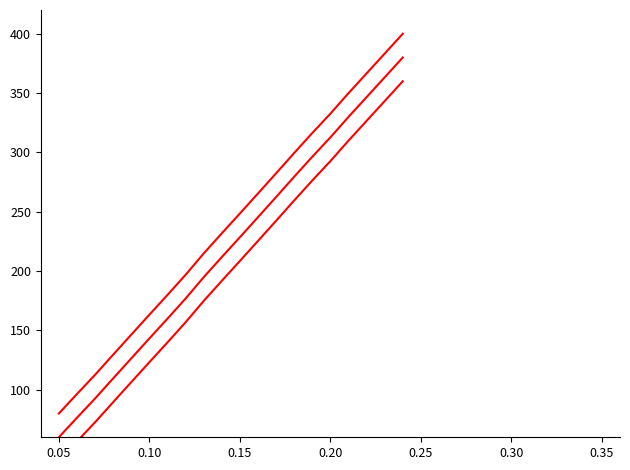

What is the lowest value of the time_stamp_mid series?

60.0